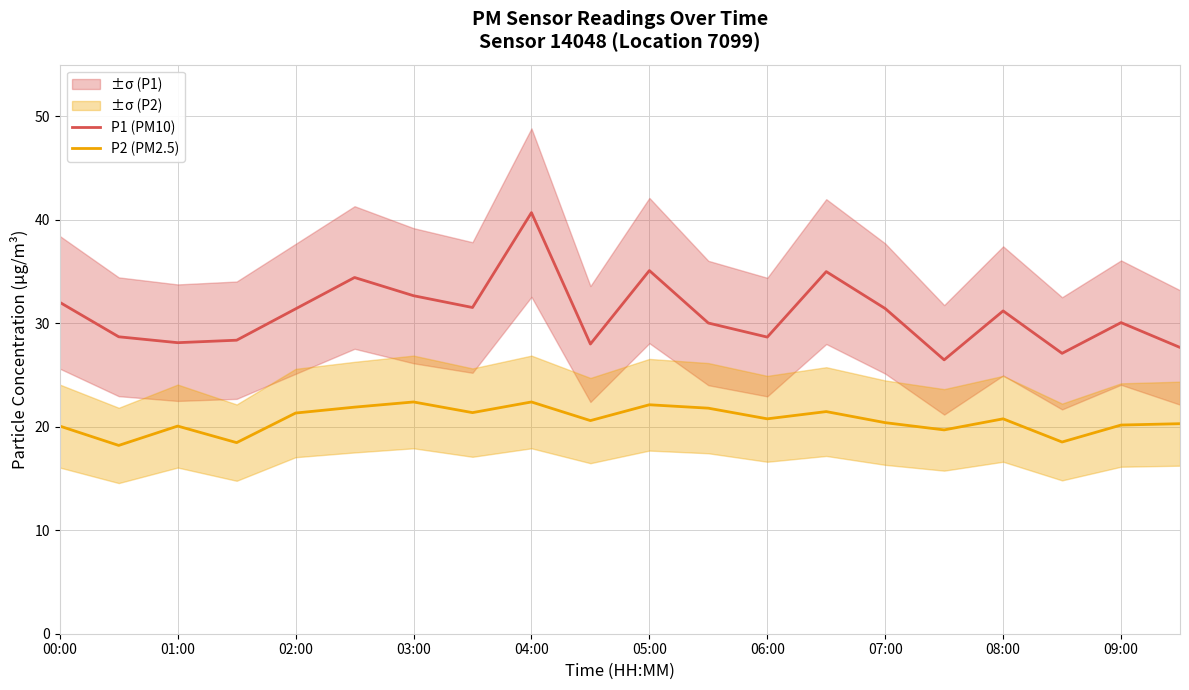

At which label is P2 (PM2.5) closest to 20?

00:00